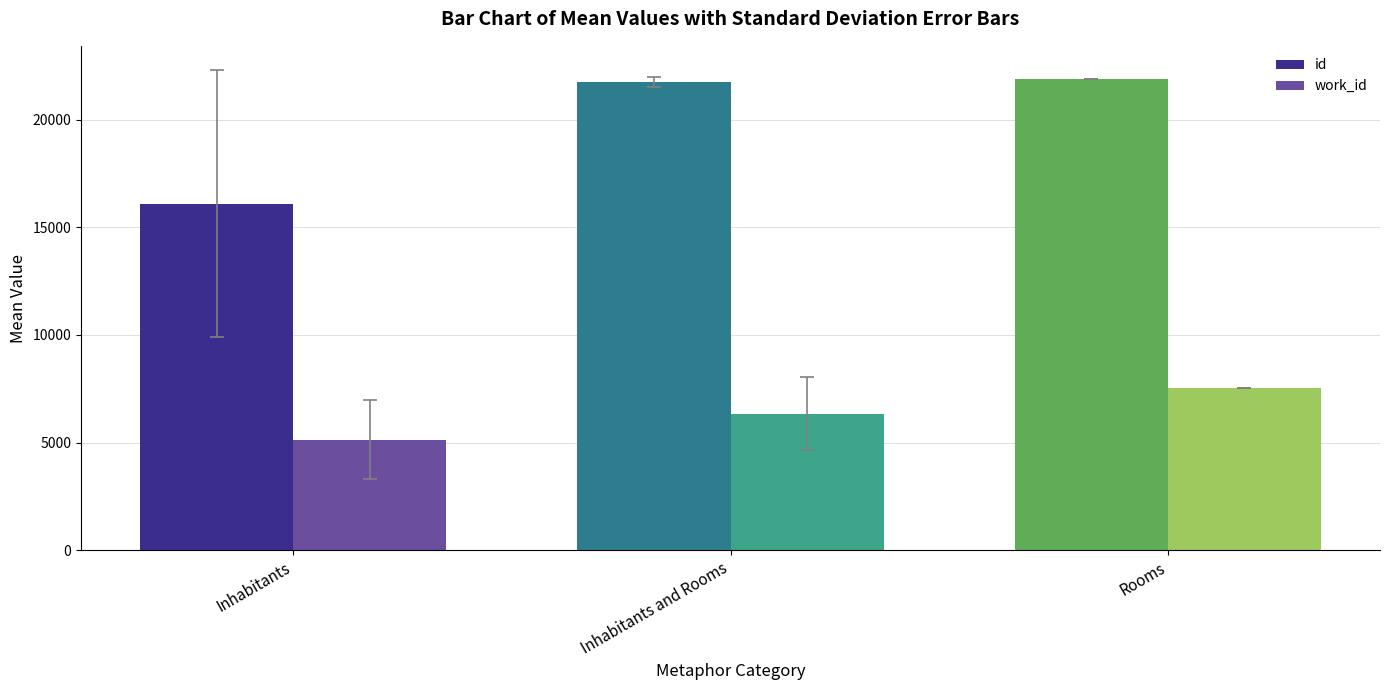

The work_id series shows 7550.0 at Rooms. True or false?

True